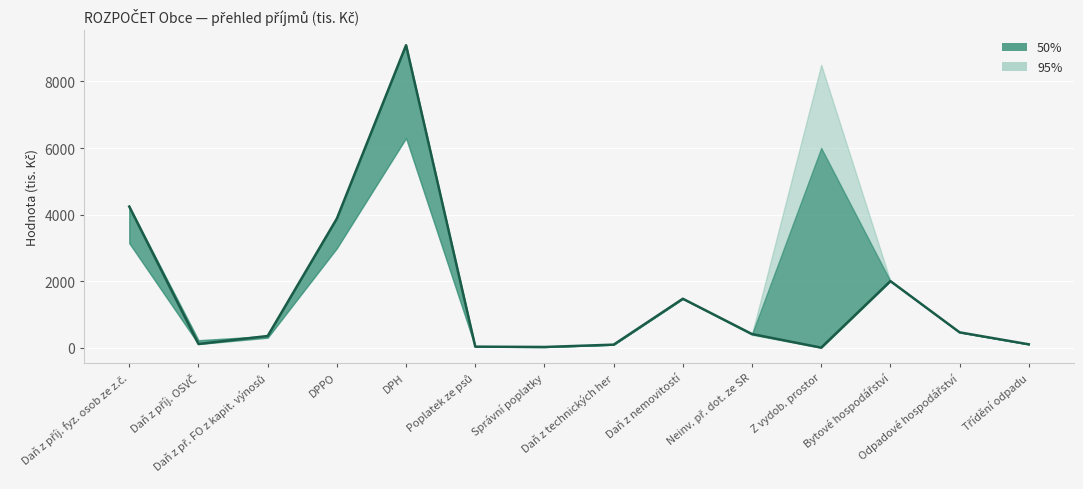

List the labels in order of value, smallest first.

Z vydob. prostor, Správní poplatky, Poplatek ze psů, Daň z technických her, Třídění odpadu, Daň z příj. OSVČ, Daň z př. FO z kapit. výnosů, Neinv. př. dot. ze SR, Odpadové hospodářství, Daň z nemovitostí, Bytové hospodářství, DPPO, Daň z příj. fyz. osob ze z.č., DPH